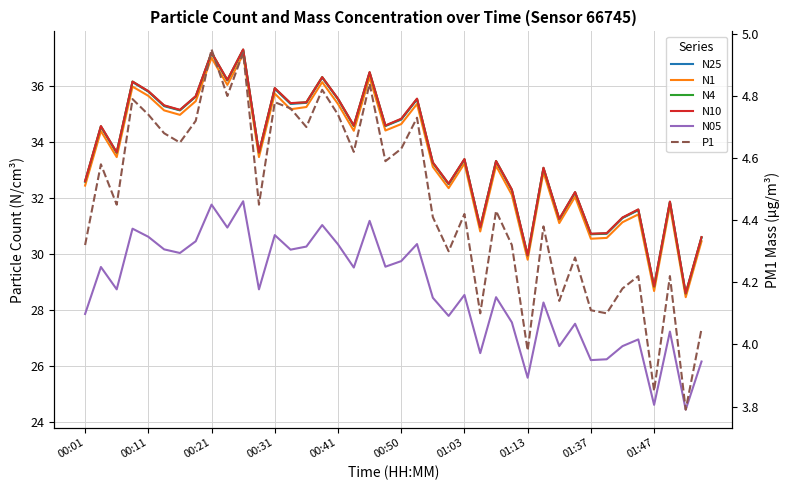

At which category is the sum across all series the highest?

10